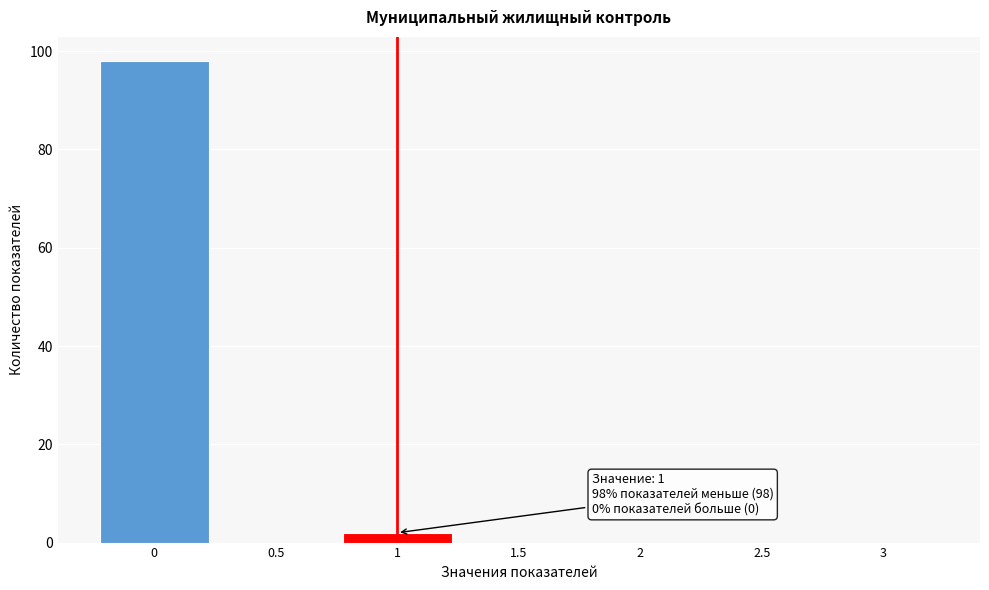

Which range on the x-axis has the tallest bar?

-0.25 to 0.25